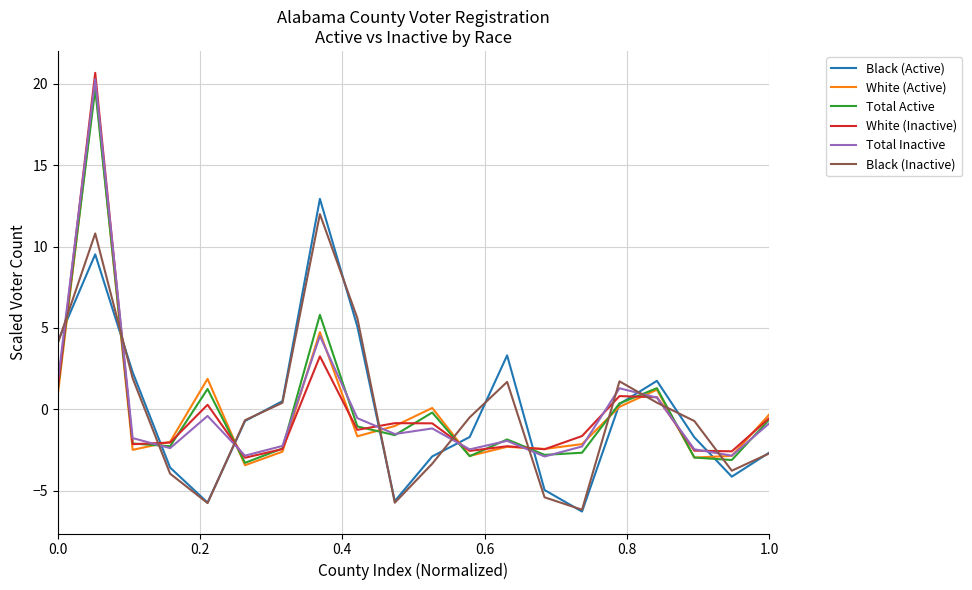

Which series has the widest spread of values?

White (Inactive)